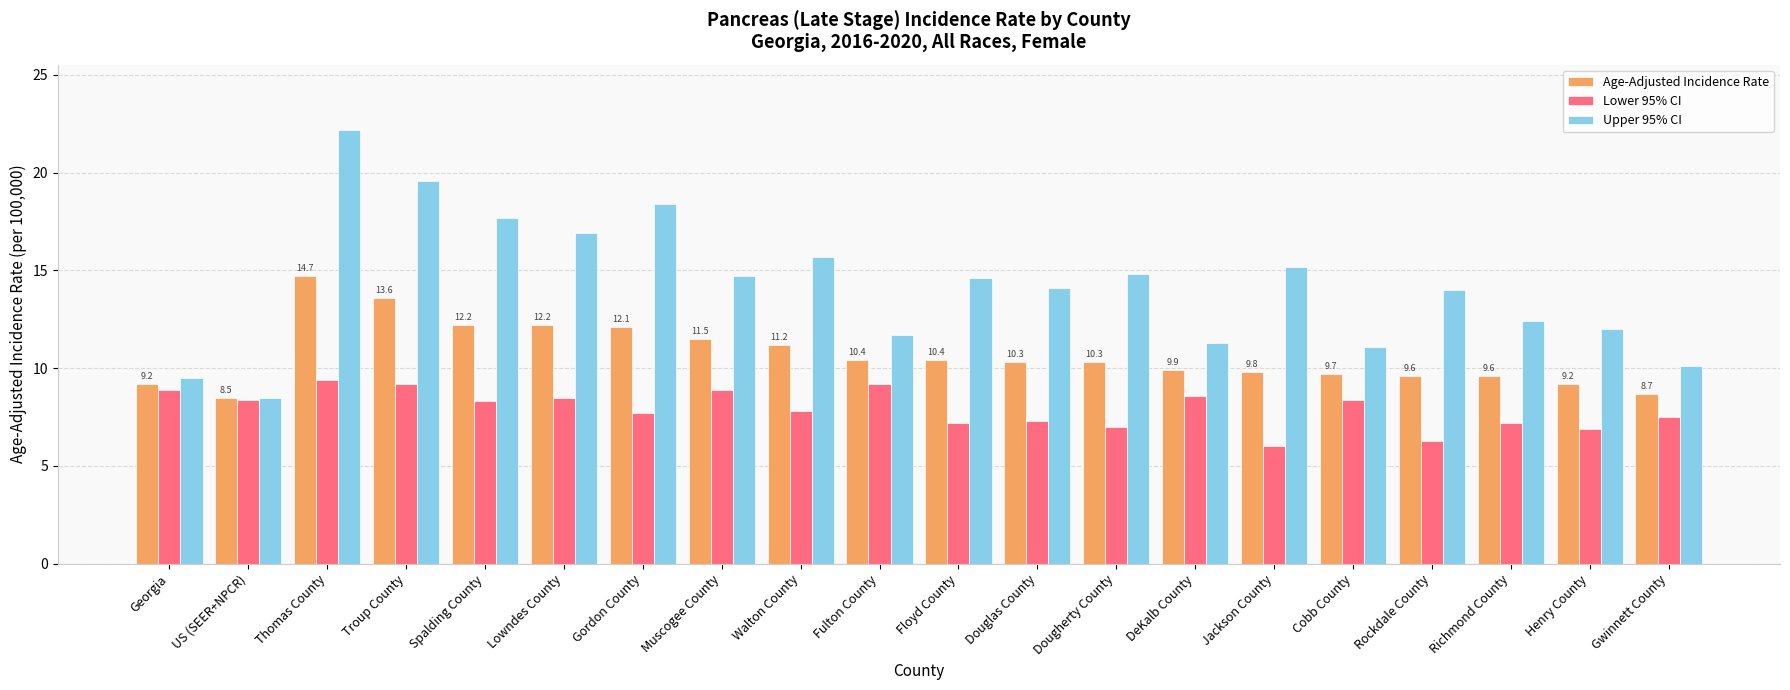

List the series in order of their overall mean, lowest first.

Lower 95% CI, Age-Adjusted Incidence Rate, Upper 95% CI